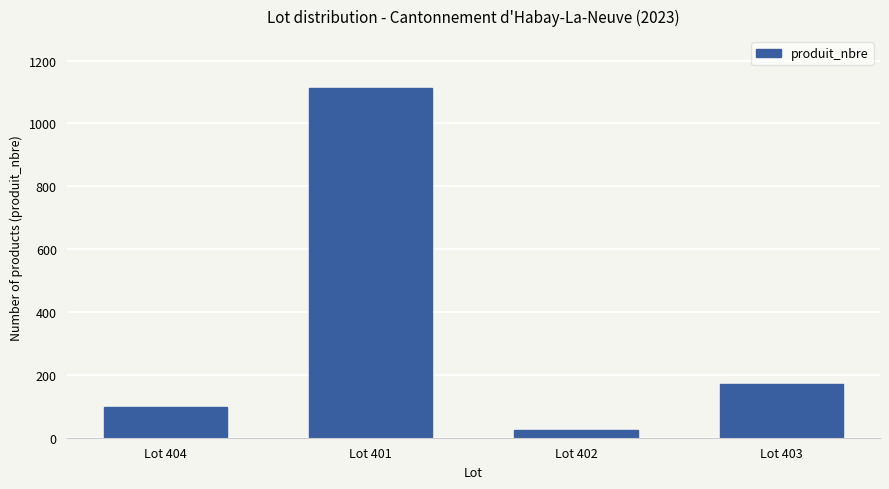

Where does the data first go above 170?

Lot 401